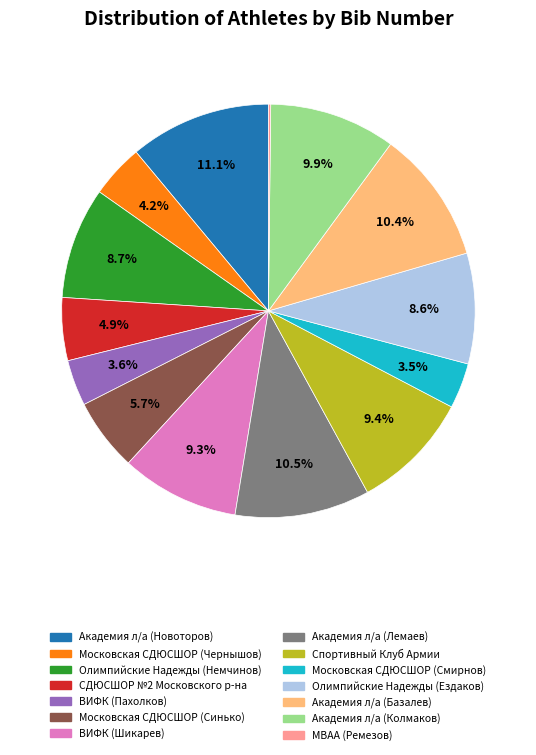

Which has a higher value, Московская СДЮСШОР (Чернышов) or Академия л/а (Базалев)?

Академия л/а (Базалев)